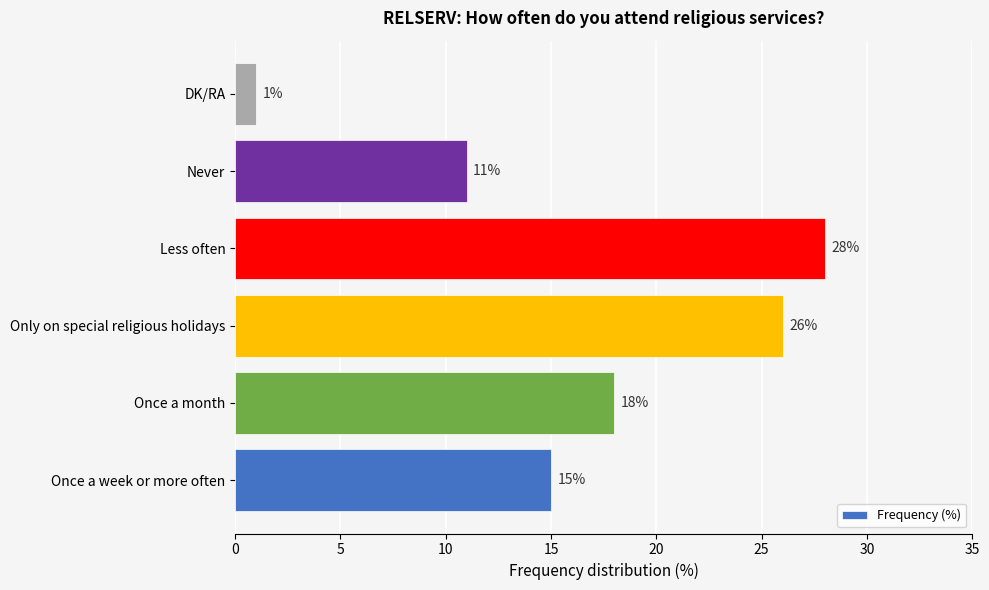

Between Only on special religious holidays and DK/RA, which is larger?

Only on special religious holidays